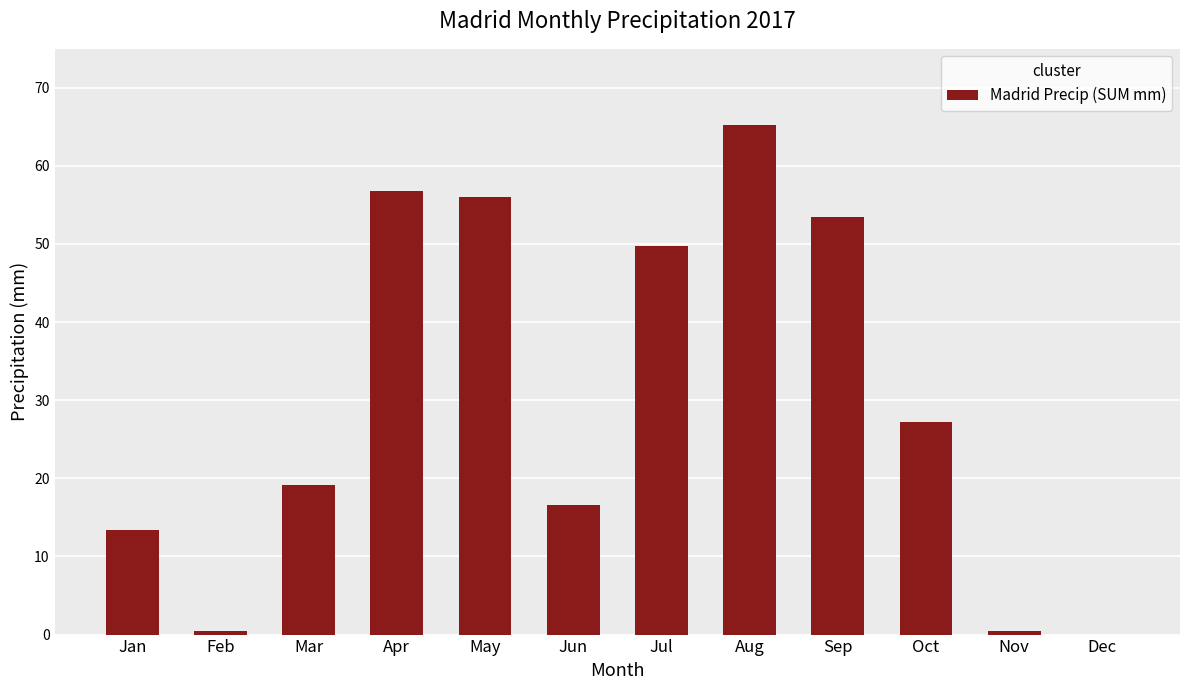

Are the bars grouped side by side (vs. stacked)?

No